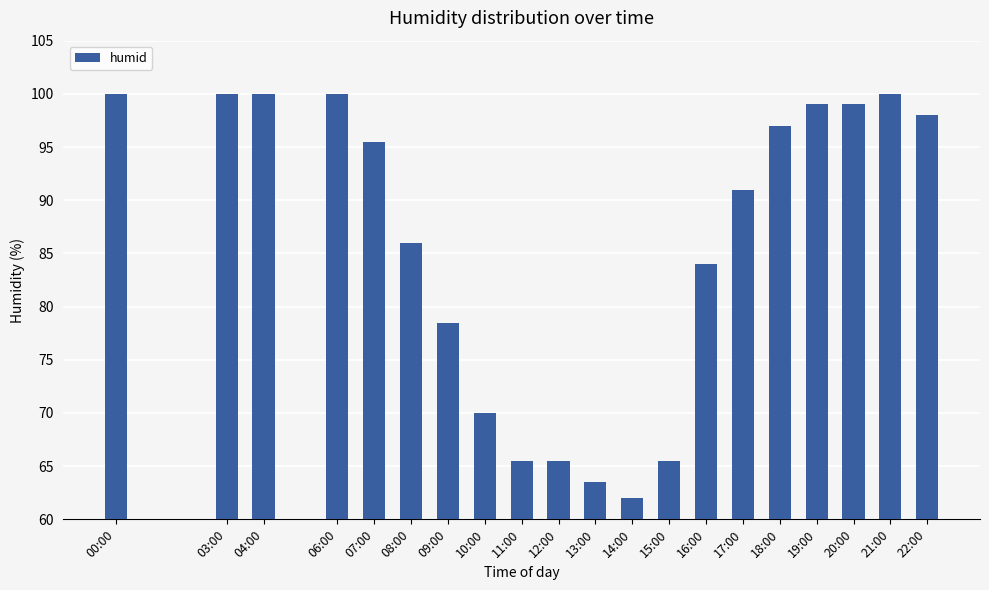

What is the average value?

86.0